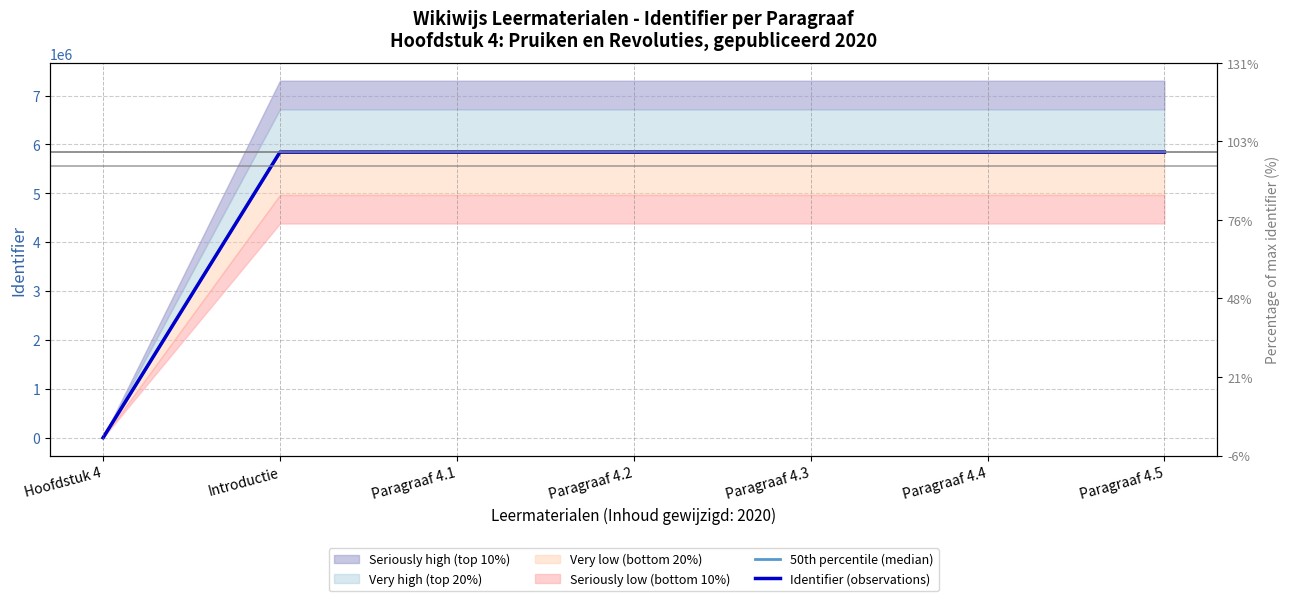

What is the value of the 50th percentile (median) point at the 2nd from the left?

5842369